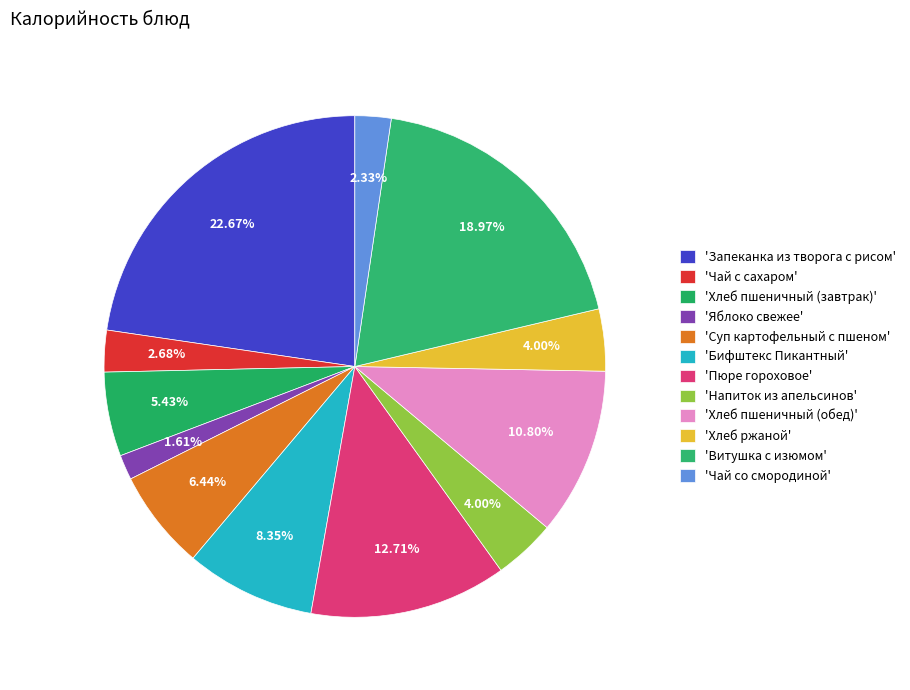

What is the smallest slice in the pie chart?

Яблоко свежее